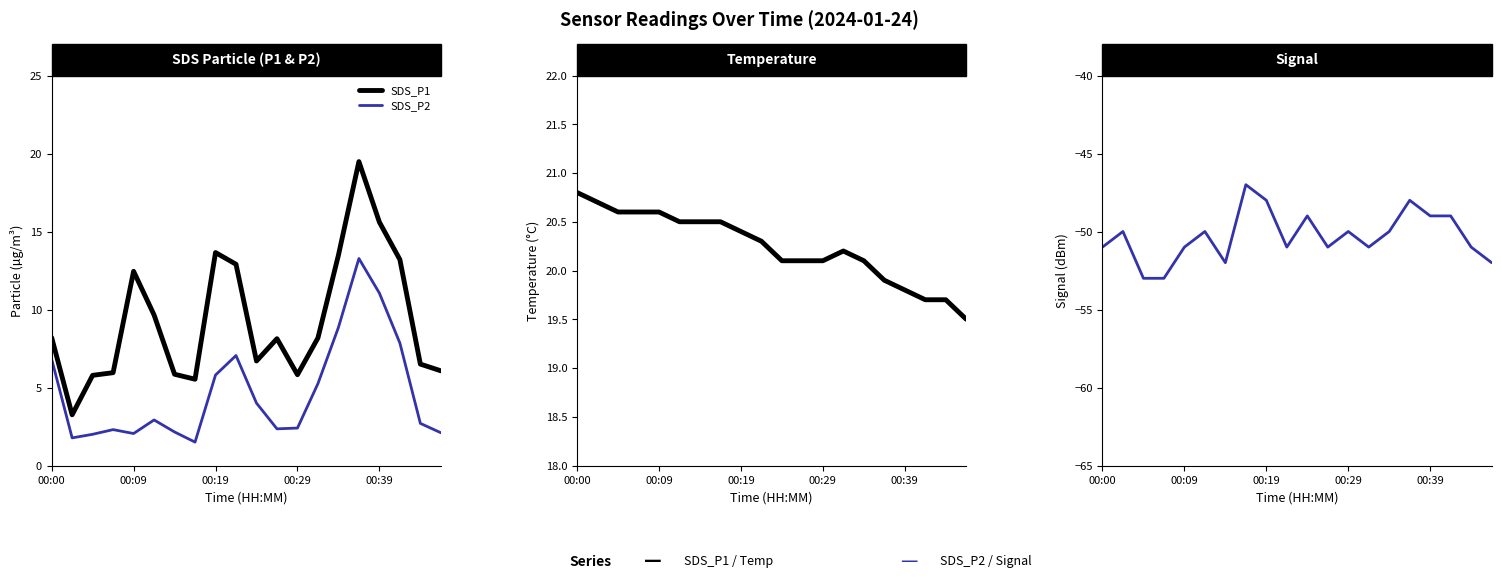

Is the value of SDS_P1 at 00:29 greater than the value of SDS_P2 at 00:09?

Yes